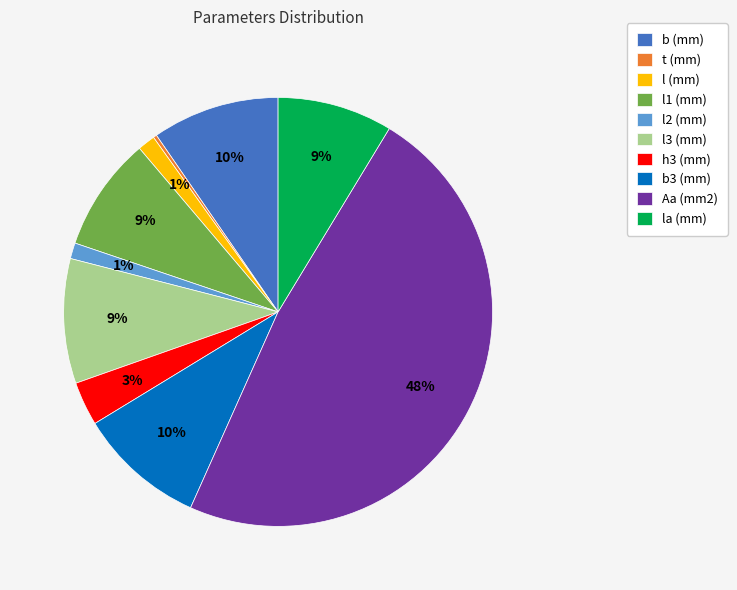

The b (mm) slice represents 23% of the pie. True or false?

False